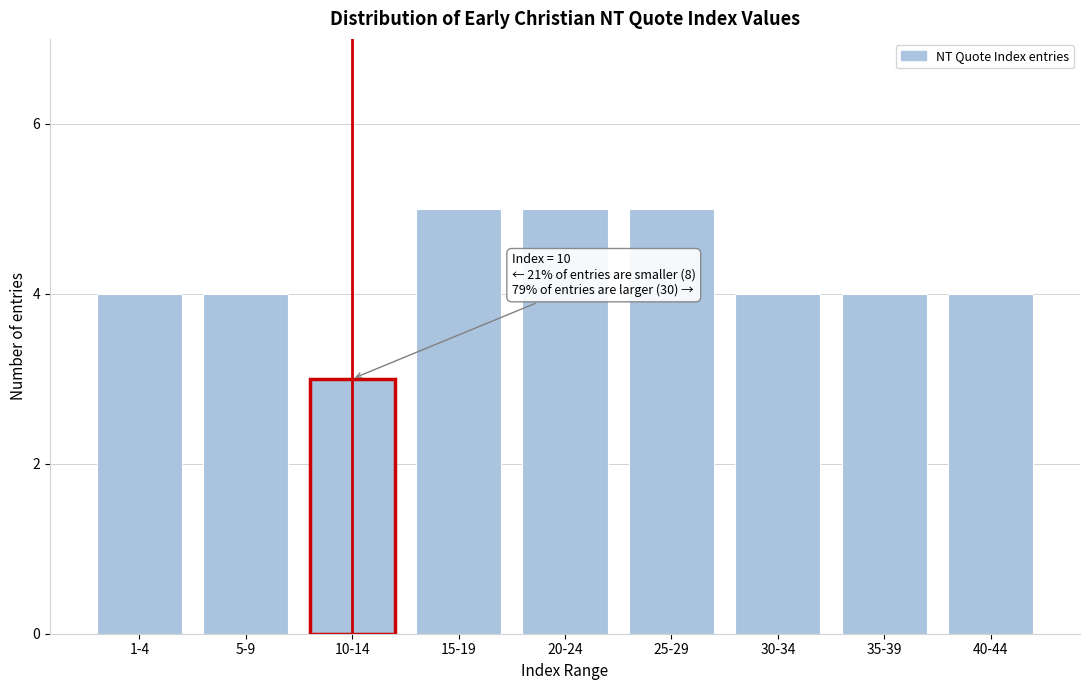

Reading right to left, transcribe all the data shown in this chart.

4	4	4	5	5	5	3	4	4